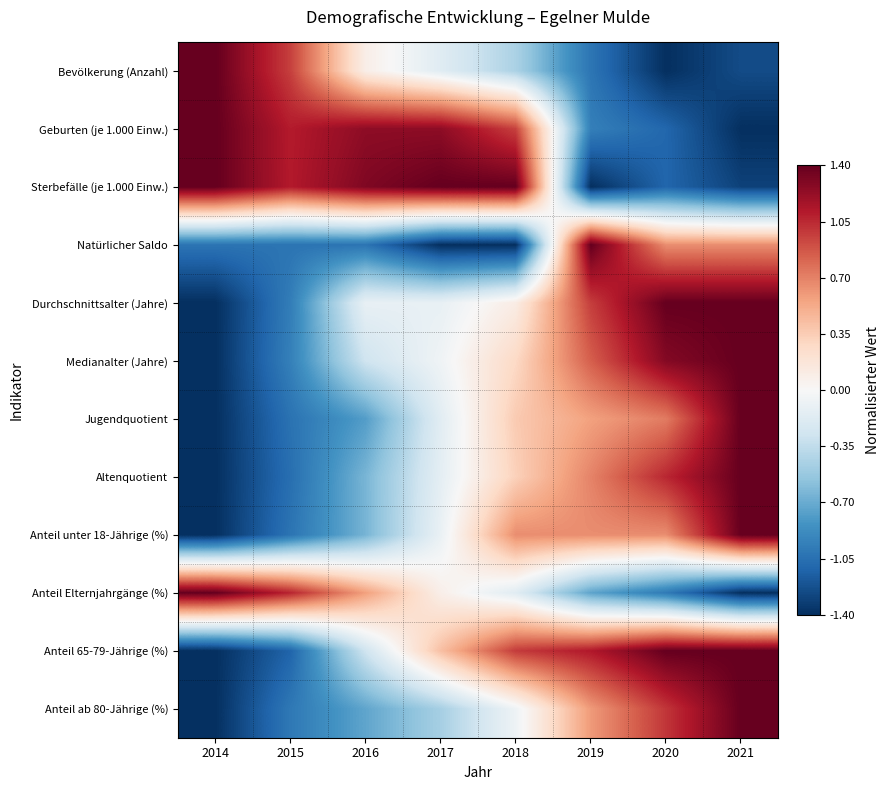

At which category does the chart reach its minimum across all series?

2020